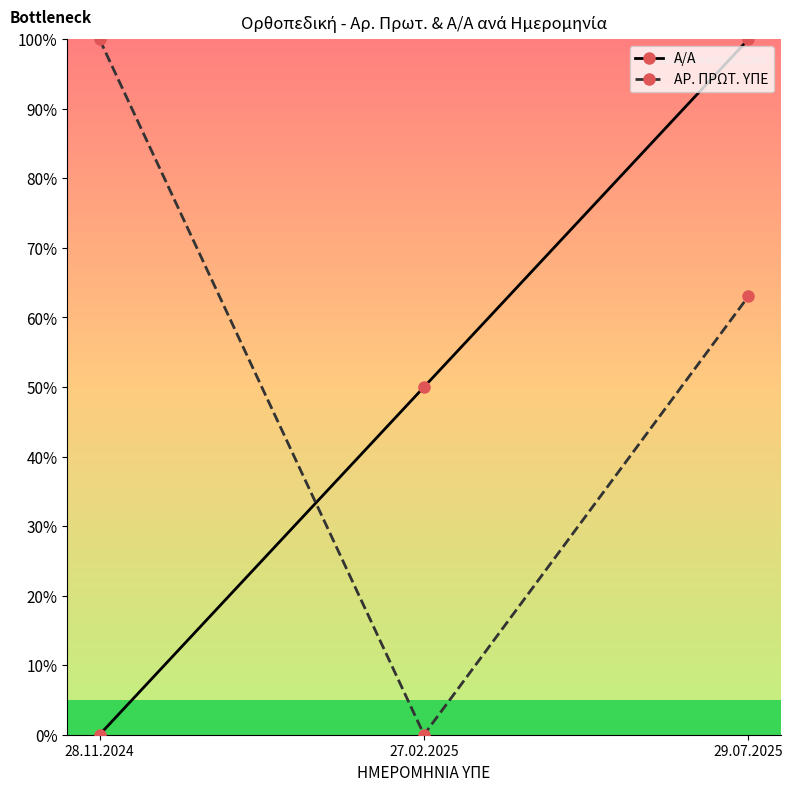

Reading left to right, extract all data points from this chart.

Α/Α: 0.0	50.0	100.0
ΑΡ. ΠΡΩΤ. ΥΠΕ: 100.0	0.0	63.1